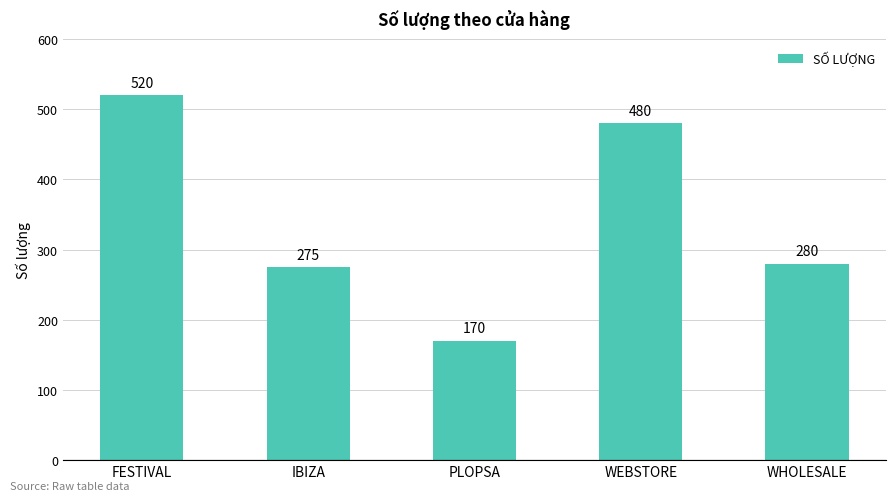

List the labels in order of value, largest first.

FESTIVAL, WEBSTORE, WHOLESALE, IBIZA, PLOPSA